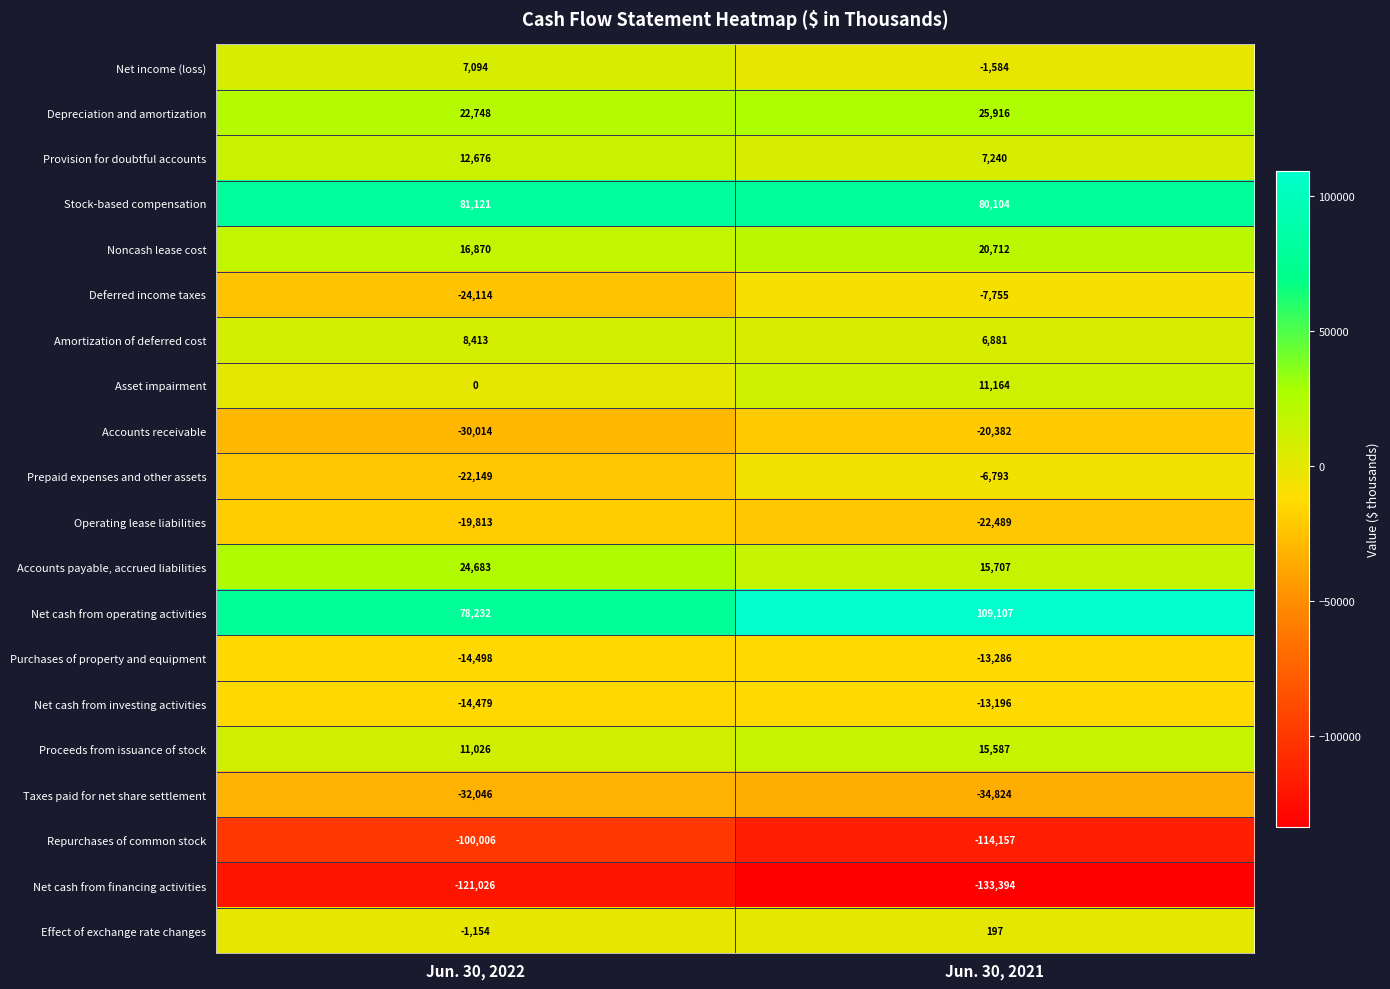

What is the smallest value displayed?

-133394